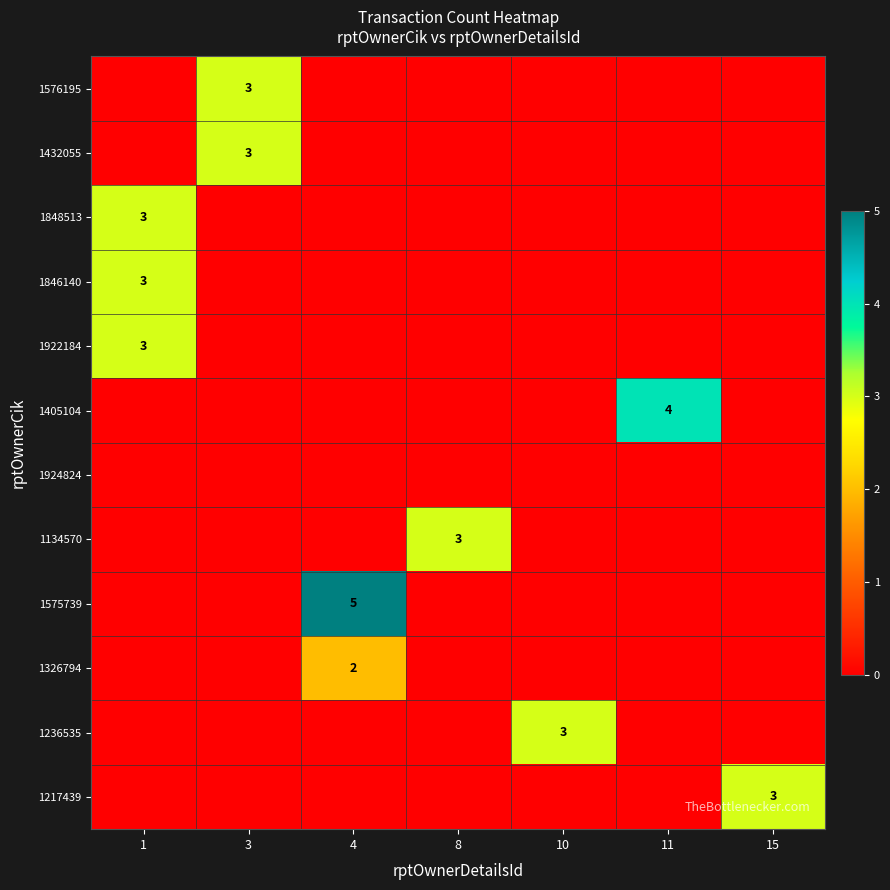

True or false: 1217439 has a value of 3 at 15.

True